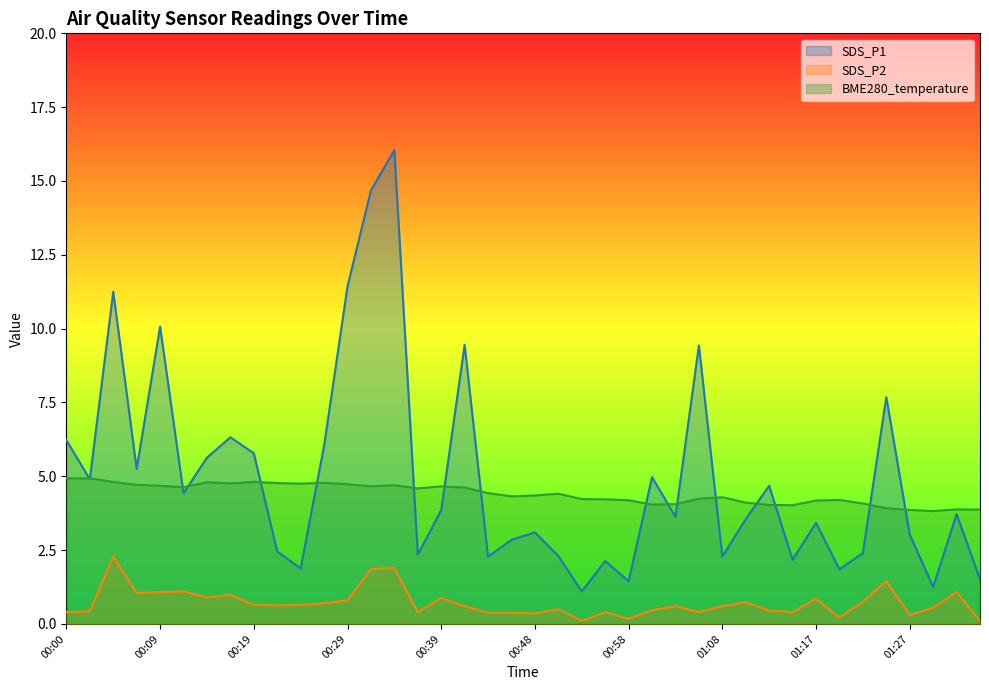

Reading left to right, extract all data points from this chart.

SDS_P1: 00:00=6.2	00:02=4.9	00:04=11.2	00:07=5.2	00:09=10.1	00:12=4.4	00:14=5.6	00:17=6.3	00:19=5.8	00:22=2.5	00:24=1.9	00:26=6.0	00:29=11.4	00:31=14.7	00:34=16.1	00:36=2.4	00:39=3.9	00:41=9.4	00:43=2.3	00:46=2.9	00:48=3.1	00:51=2.3	00:53=1.1	00:56=2.1	00:58=1.4	01:00=5.0	01:03=3.6	01:05=9.4	01:08=2.3	01:10=3.5	01:13=4.7	01:15=2.2	01:17=3.4	01:20=1.9	01:22=2.4	01:25=7.7	01:27=3.0	01:30=1.2	01:32=3.7	01:34=1.5
SDS_P2: 00:00=0.4	00:02=0.4	00:04=2.3	00:07=1.1	00:09=1.1	00:12=1.1	00:14=0.9	00:17=1.0	00:19=0.7	00:22=0.6	00:24=0.7	00:26=0.7	00:29=0.8	00:31=1.9	00:34=1.9	00:36=0.4	00:39=0.9	00:41=0.6	00:43=0.4	00:46=0.4	00:48=0.3	00:51=0.5	00:53=0.1	00:56=0.4	00:58=0.2	01:00=0.5	01:03=0.6	01:05=0.4	01:08=0.6	01:10=0.7	01:13=0.5	01:15=0.4	01:17=0.8	01:20=0.2	01:22=0.8	01:25=1.4	01:27=0.3	01:30=0.6	01:32=1.1	01:34=0.1
BME280_temperature: 00:00=4.9	00:02=4.9	00:04=4.8	00:07=4.7	00:09=4.7	00:12=4.6	00:14=4.8	00:17=4.8	00:19=4.8	00:22=4.8	00:24=4.8	00:26=4.8	00:29=4.7	00:31=4.7	00:34=4.7	00:36=4.6	00:39=4.7	00:41=4.6	00:43=4.4	00:46=4.3	00:48=4.3	00:51=4.4	00:53=4.2	00:56=4.2	00:58=4.2	01:00=4.0	01:03=4.1	01:05=4.2	01:08=4.3	01:10=4.1	01:13=4.0	01:15=4.0	01:17=4.2	01:20=4.2	01:22=4.1	01:25=3.9	01:27=3.9	01:30=3.8	01:32=3.9	01:34=3.9